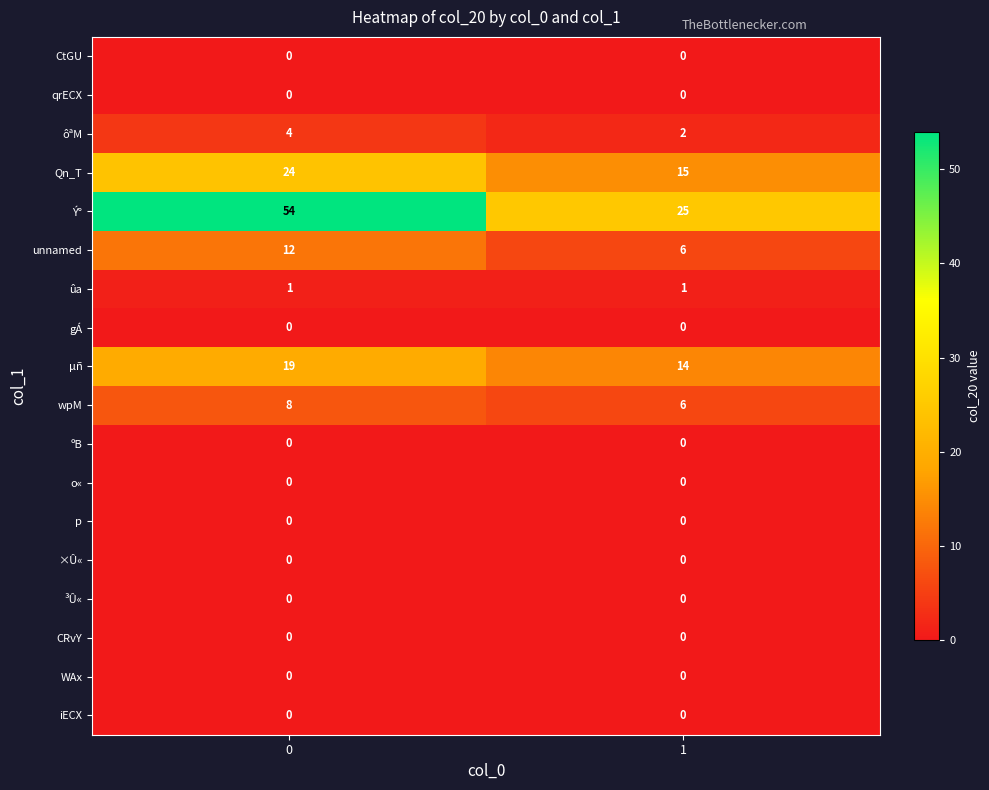

Which series has the largest range (max minus min)?

Ý°